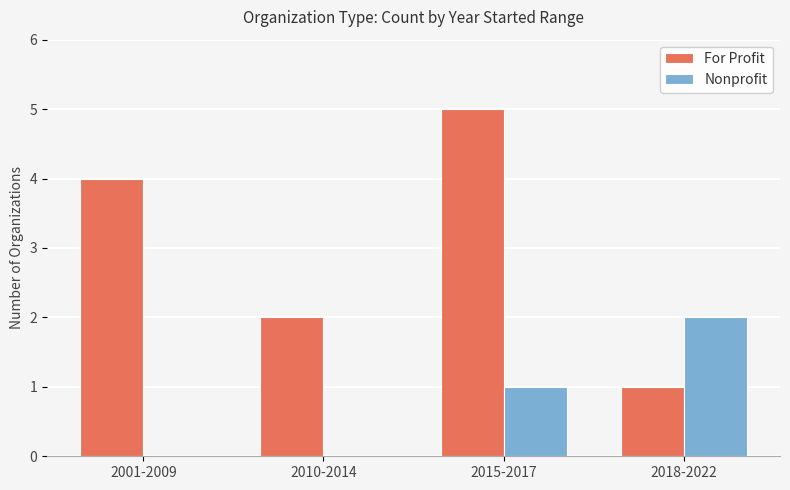

True or false: Nonprofit has a value of 1 at 2015-2017.

True